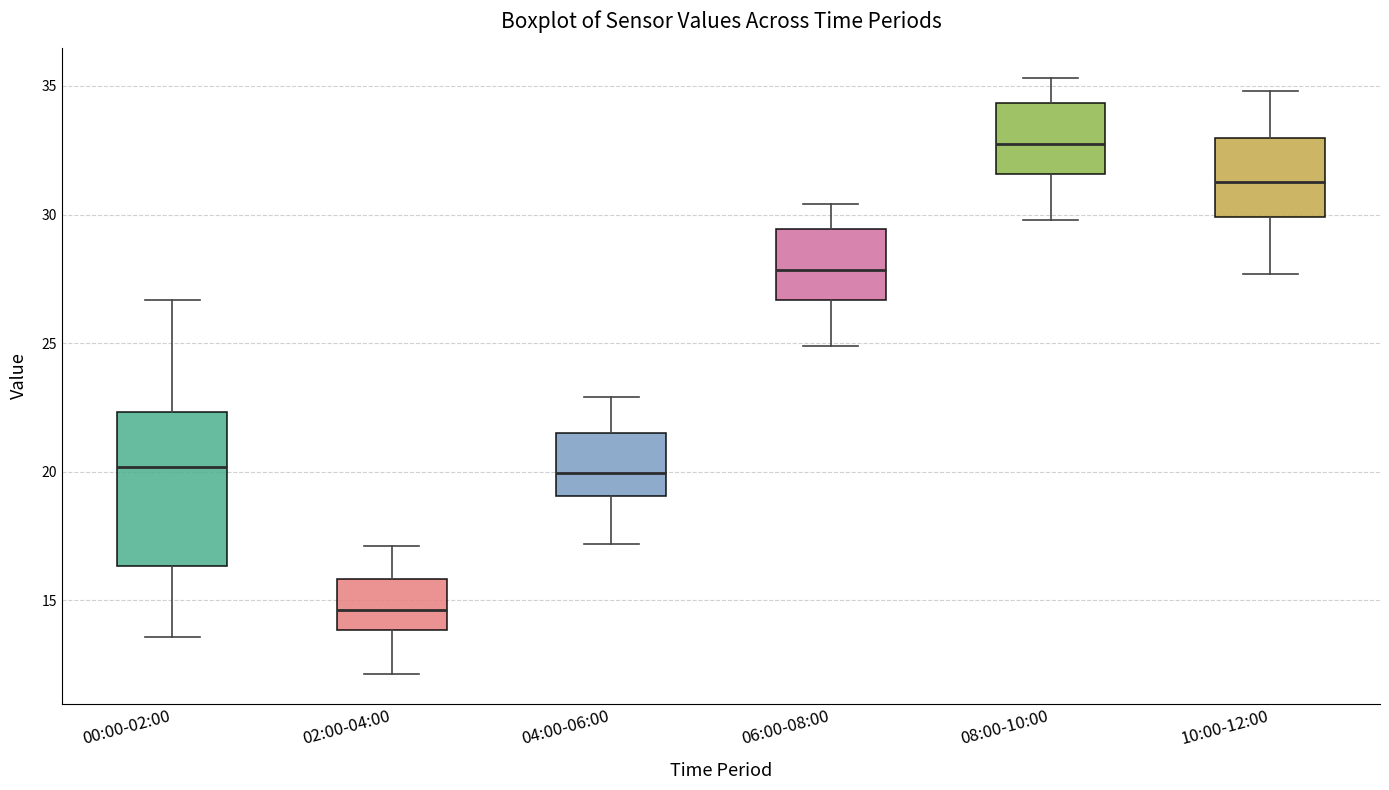

Which box's median line is the highest?

08:00-10:00